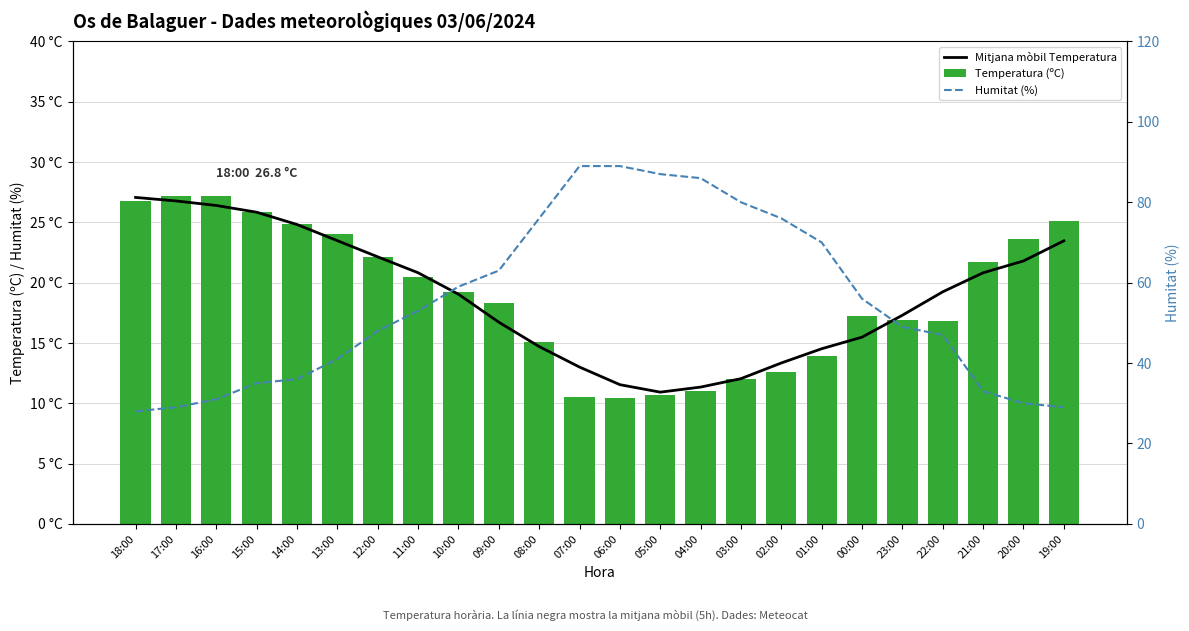

At how many categories does at least one series exceed 69?

8